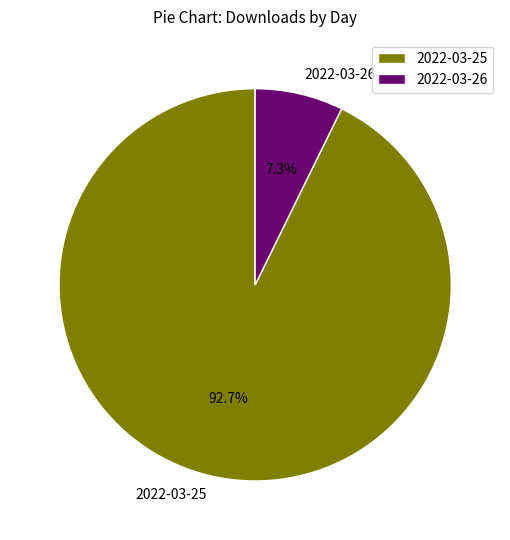

What is the total percentage of 2022-03-25 and 2022-03-26?

100.0%